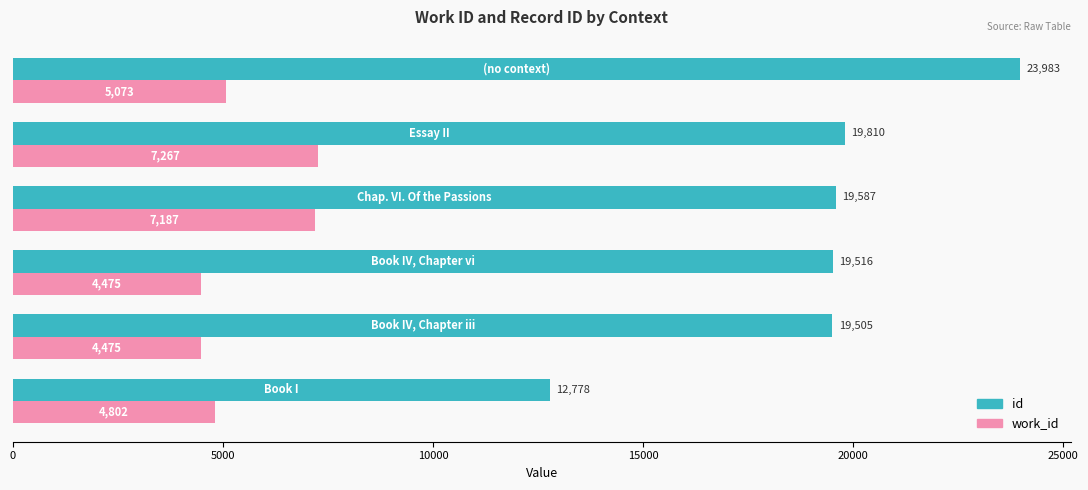

Rank the series by their maximum value, from lowest to highest.

work_id, id